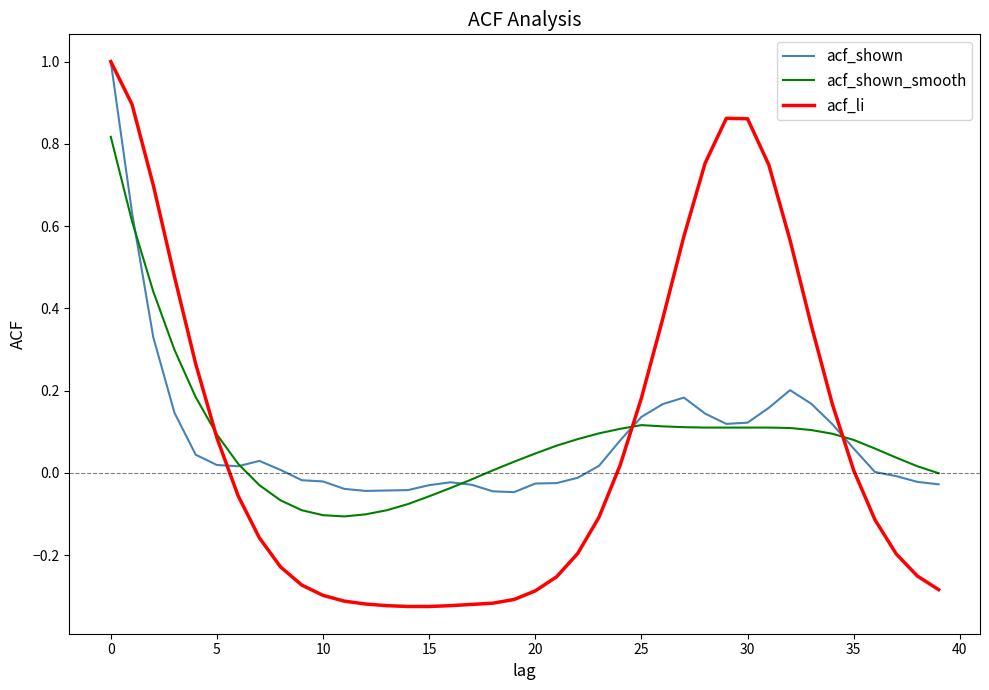

What is the highest value of the acf_shown series?

1.0